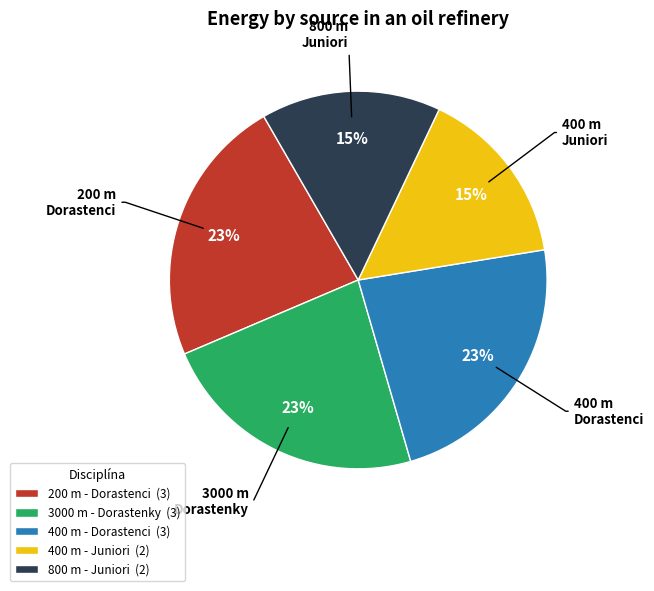

Approximately how many times larger is the value at 200 m - Dorastenci (3) compared to 800 m - Juniori (2)?

1.5